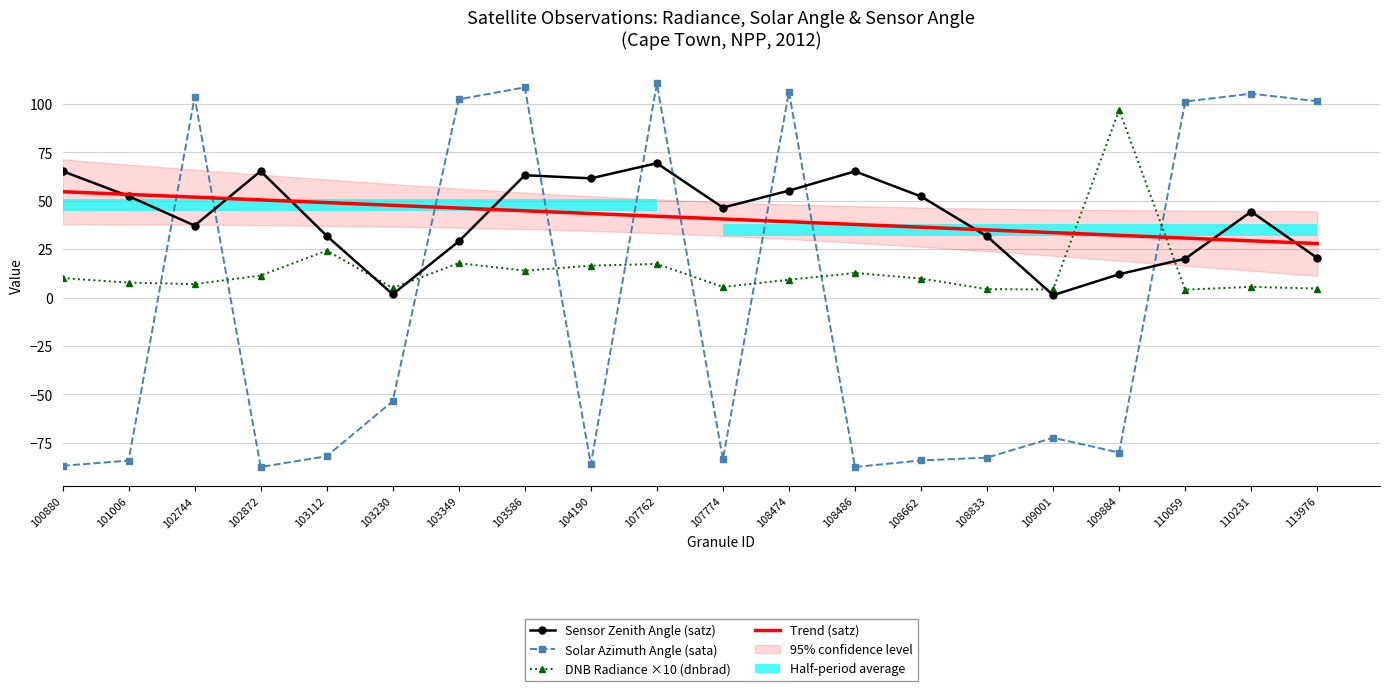

Between 101006 and 110231, which series saw the biggest shift?

Solar Azimuth Angle (sata)